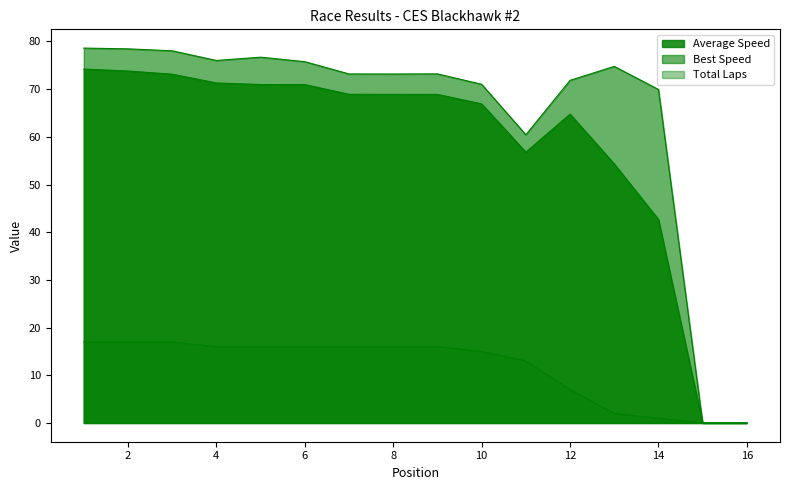

True or false: Total Time and Best Speed cross at least once.

False